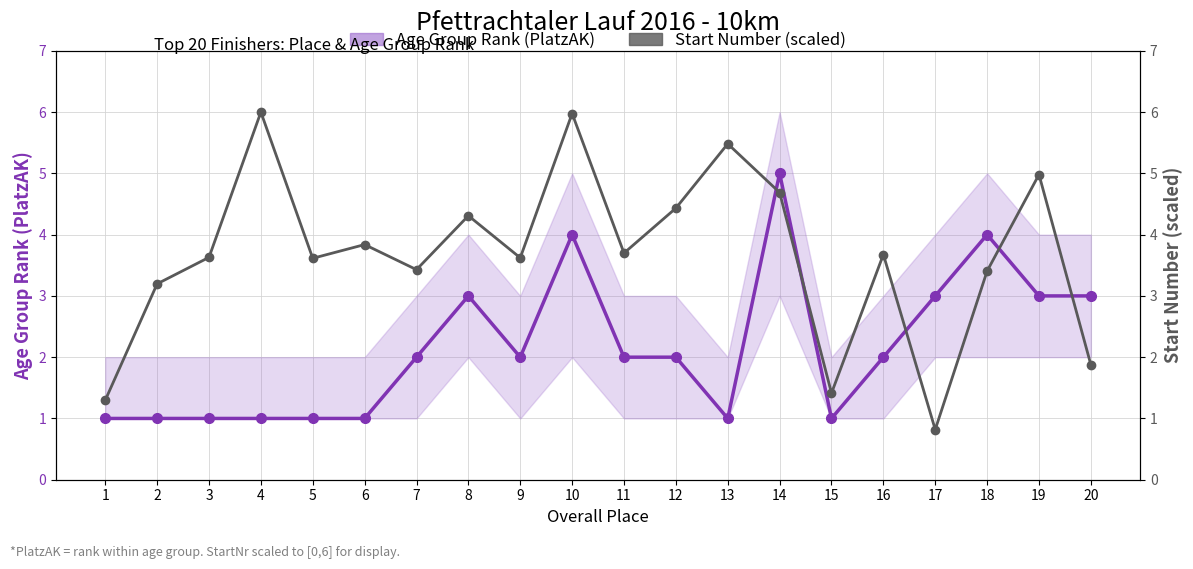

What is the total value across all series at 4?

7.0